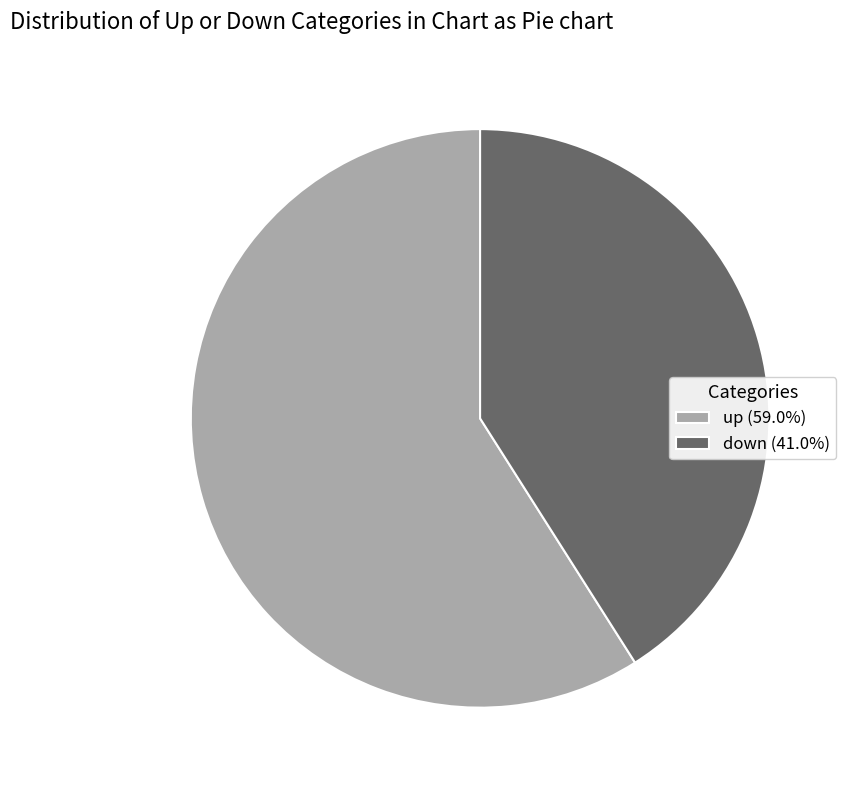

Is the sum of down (41.0%) and up (59.0%) greater than half?

Yes